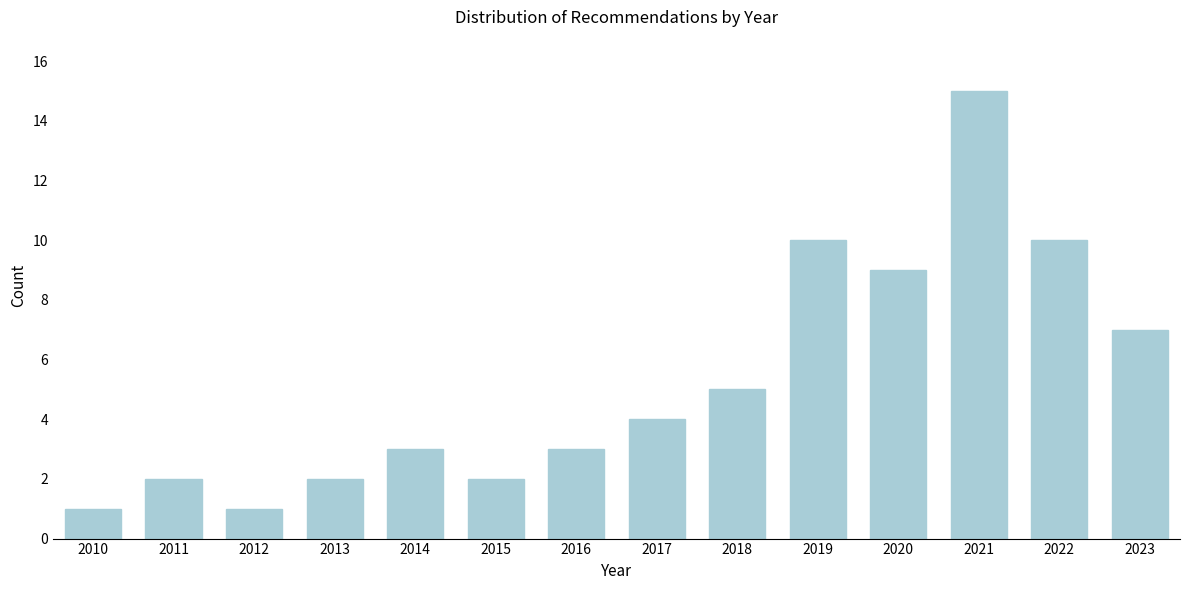

Reading right to left, extract all data points from this chart.

2023=7	2022=10	2021=15	2020=9	2019=10	2018=5	2017=4	2016=3	2015=2	2014=3	2013=2	2012=1	2011=2	2010=1